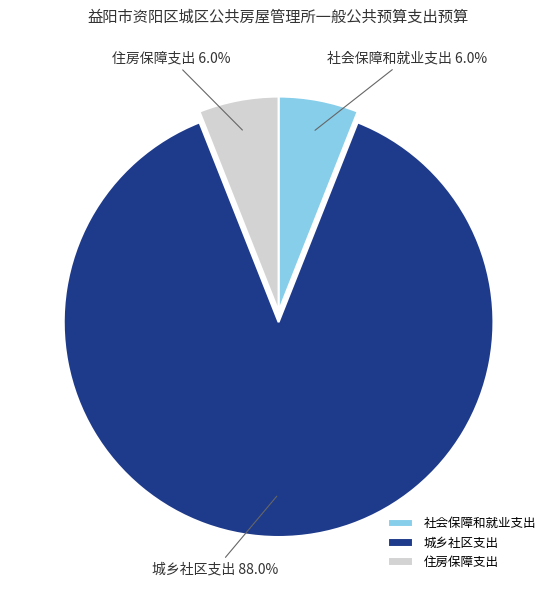

Is there any slice that represents more than half of the pie?

Yes